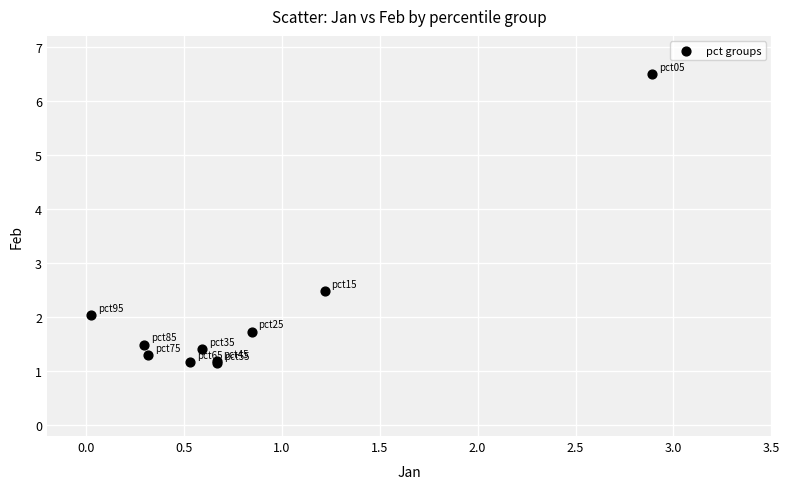

What Y value in the scatter plot is closest to 3?

2.5